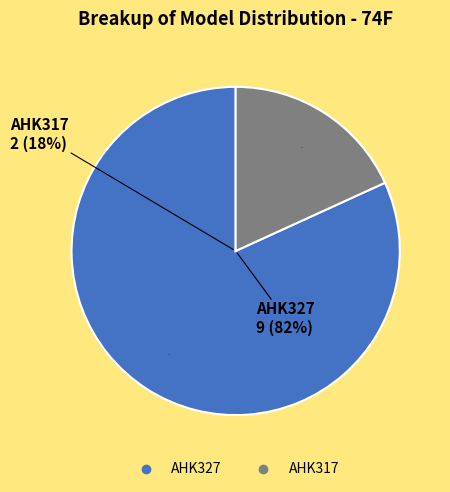

Combined, what portion of the pie is AHK317 and AHK327?

100.0%